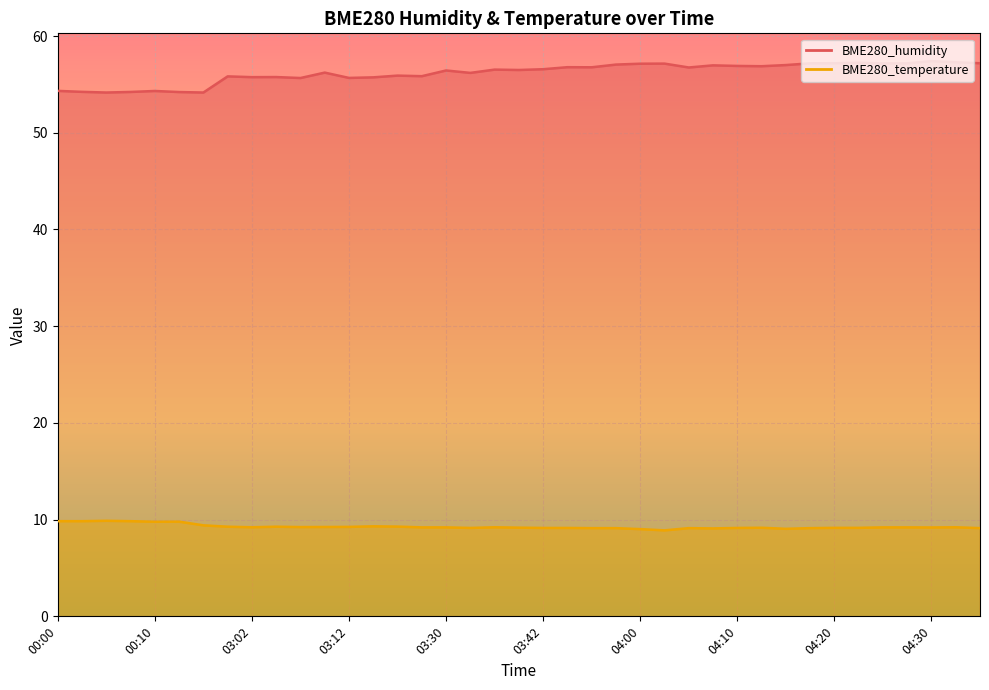

How many lines are shown in the chart?

2